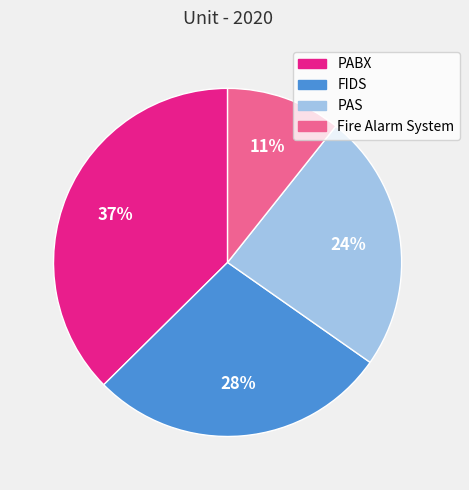

To the nearest percent, what is the average slice percentage?

25%